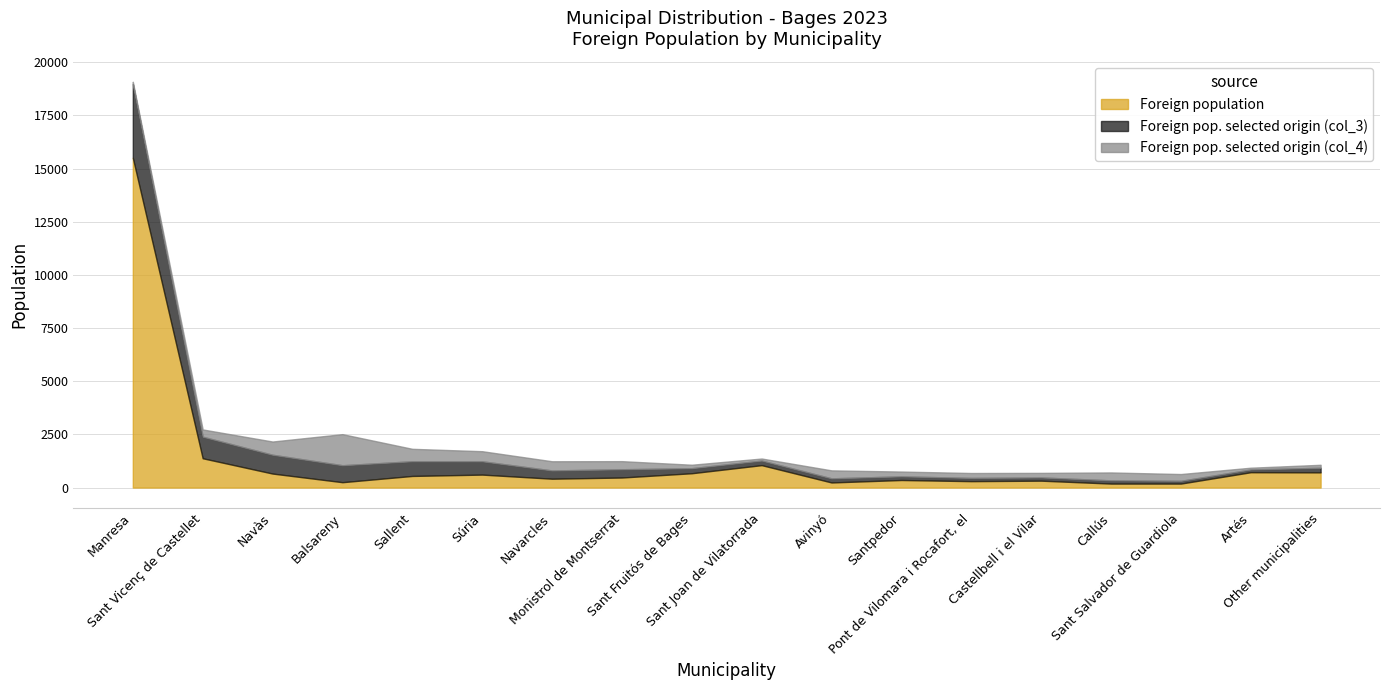

What is the difference between the Foreign pop. selected origin (col_3) values at Súria and Balsareny?

172